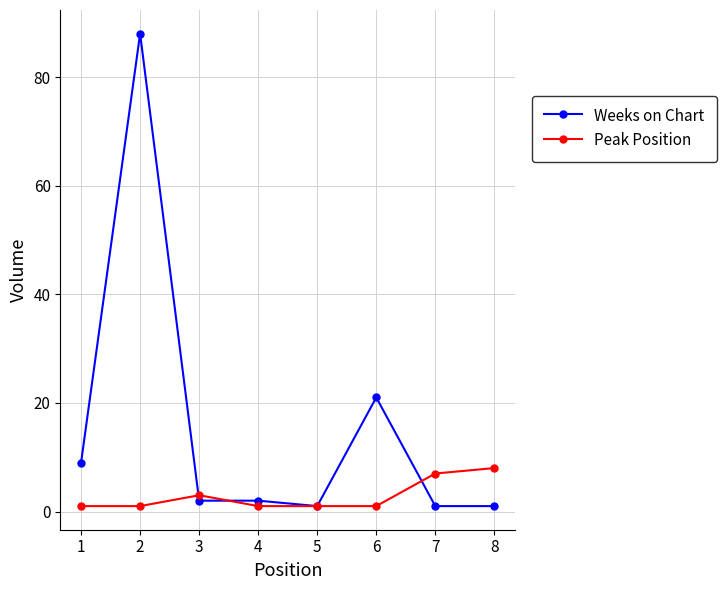

Which series has the largest total across all categories?

Weeks on Chart